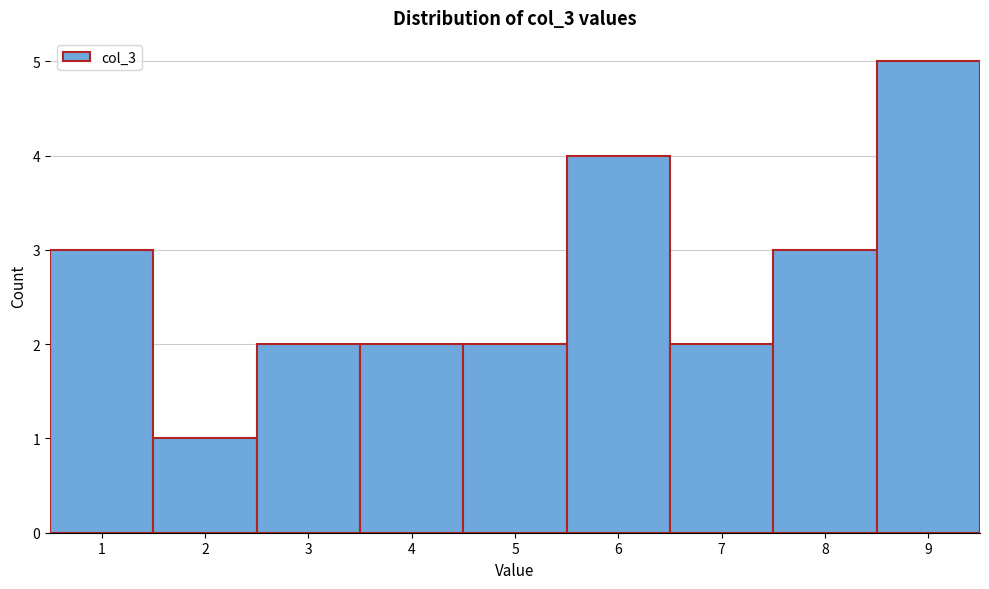

Reading left to right, extract all data points from this chart.

3	1	2	2	2	4	2	3	5